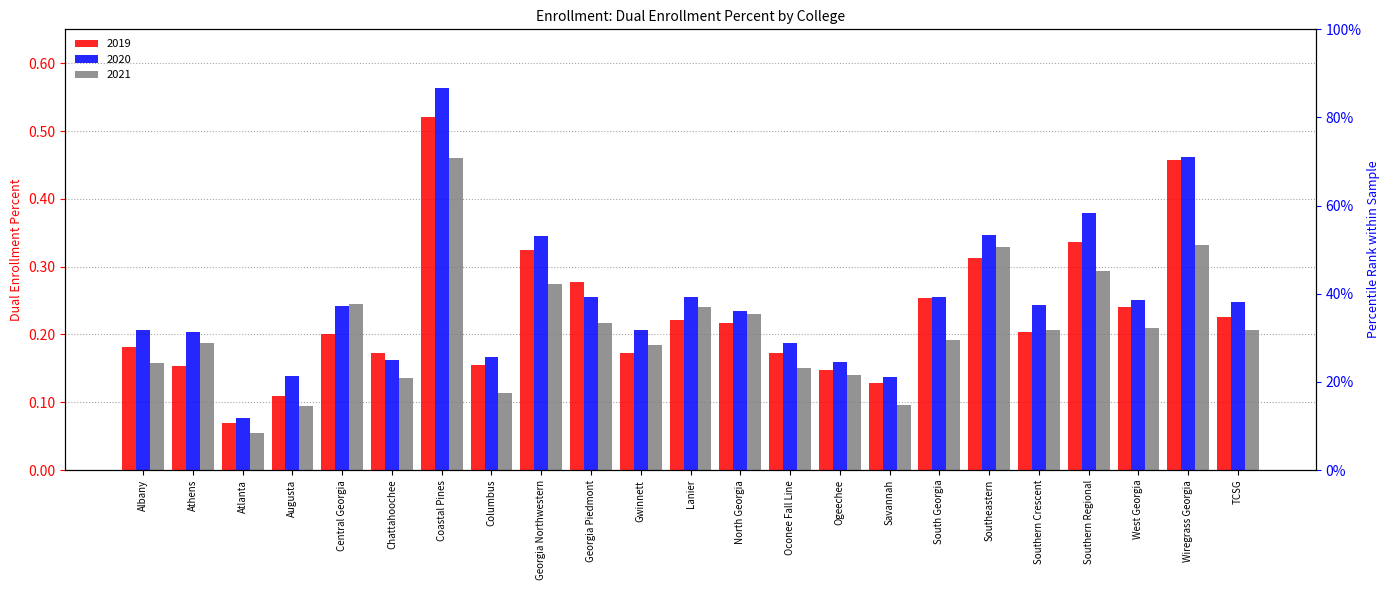

What position from the left is TCSG?

23